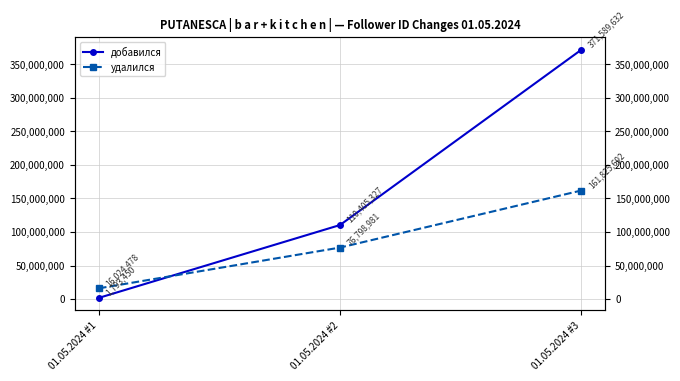

Which has a higher value, 01.05.2024 #2 or 01.05.2024 #1?

01.05.2024 #2